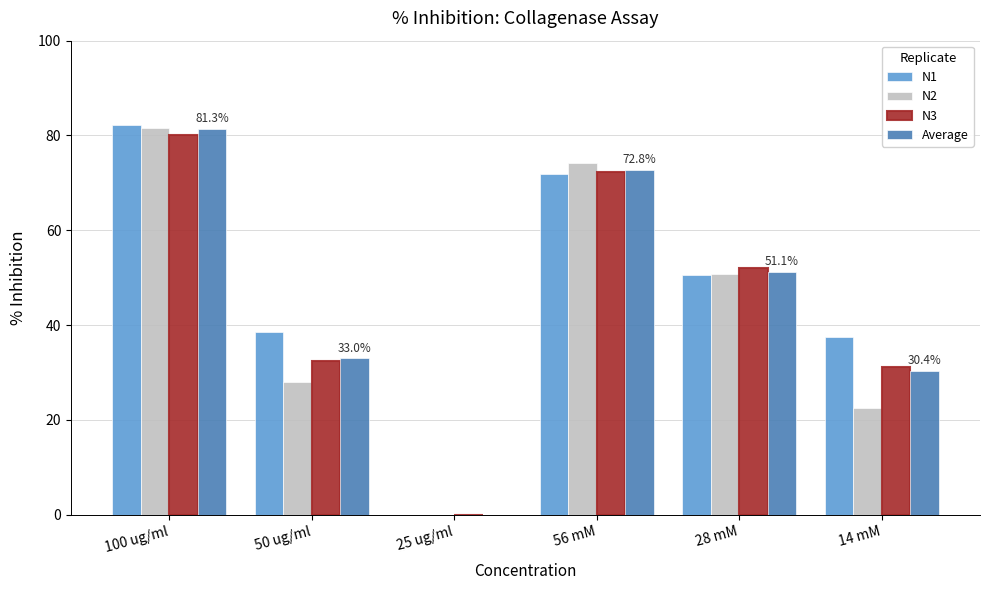

Which category has the highest value in the N2 series?

100 ug/ml